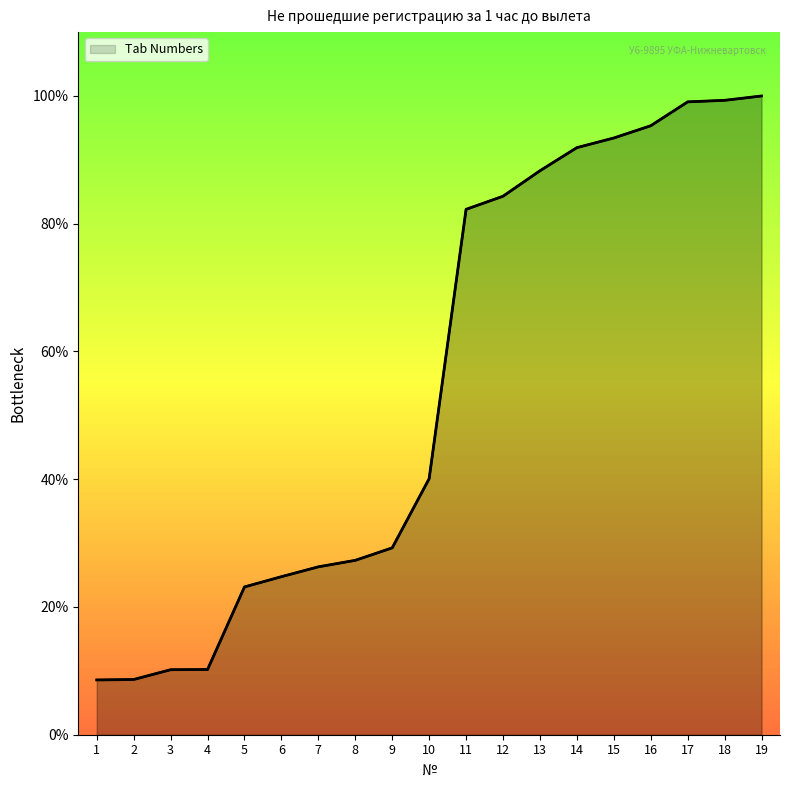

What is the difference between the values at 14 and 3?

81.7